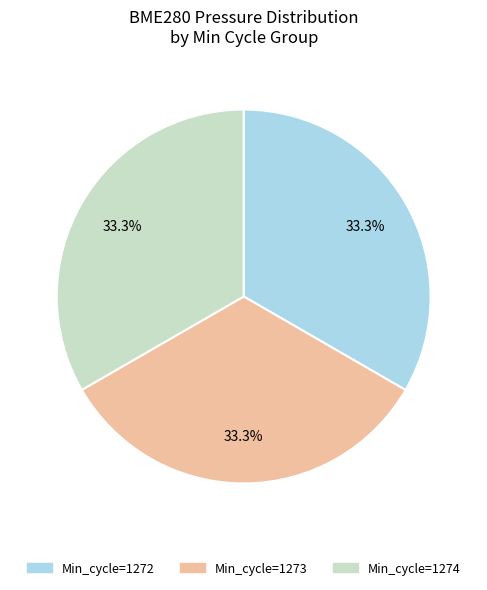

Is there a majority slice in this chart?

No